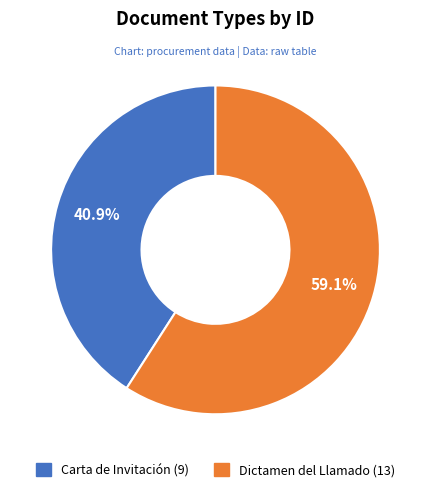

Which slice represents more than half of the pie?

Dictamen del Llamado